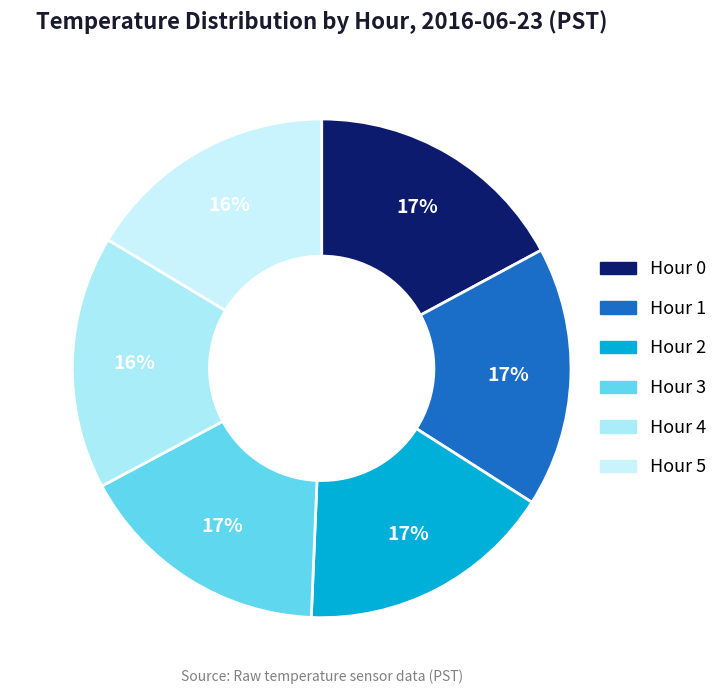

Which slice is the smallest?

Hour 5